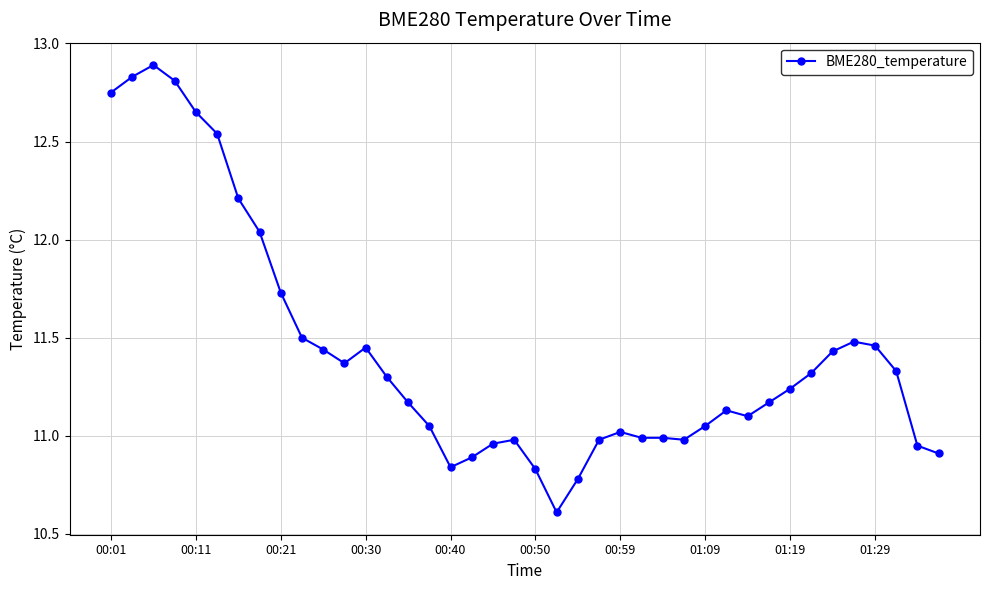

True or false: the data has more than 2 interior local peaks.

True